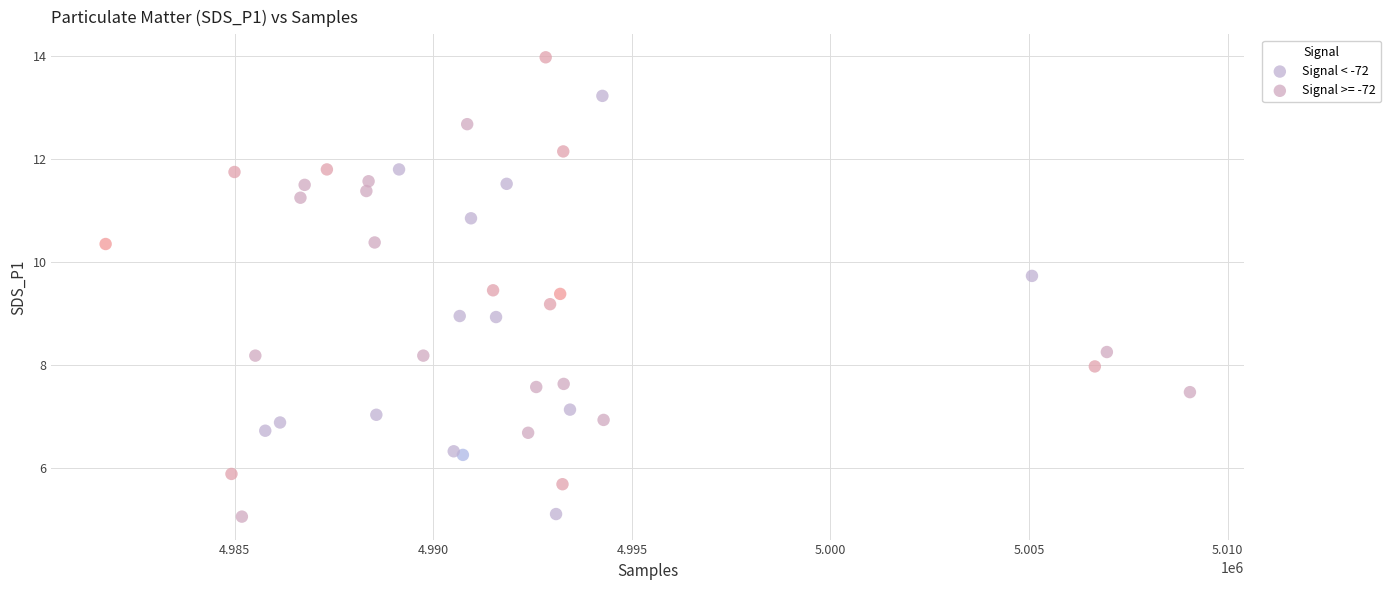

Which series contains the highest Y value?

Signal >= -72